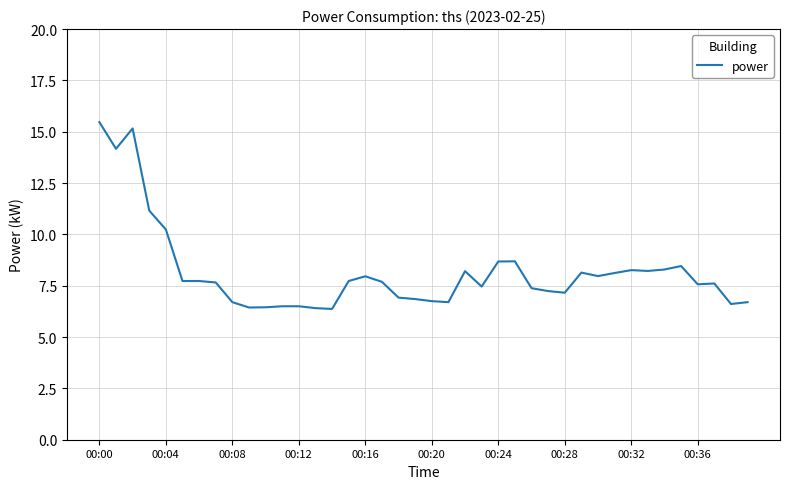

What is the average value?

8.2